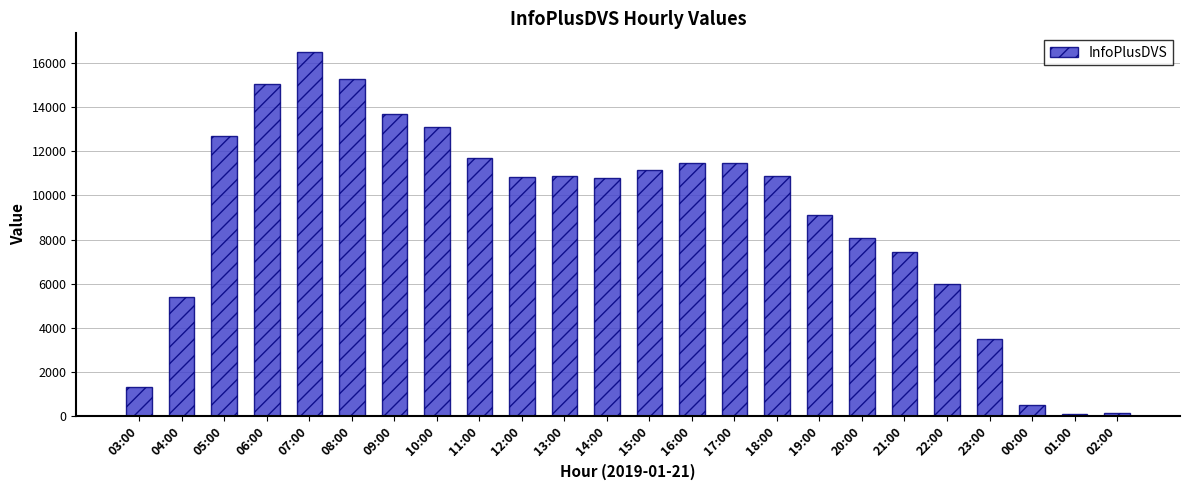

How many data points are less than 10868?

12